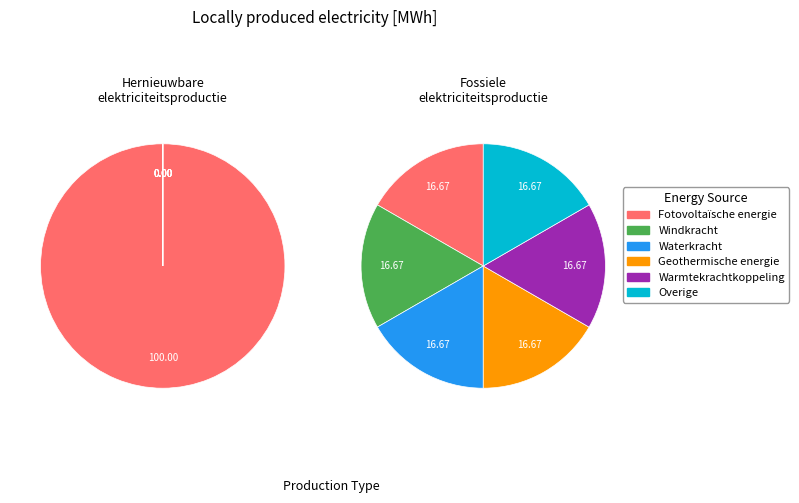

Which category has the smallest portion of the pie?

Windkracht